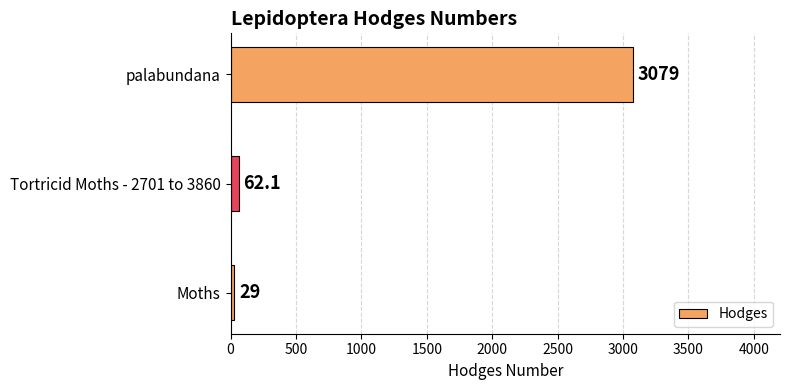

Reading bottom to top, list all the values displayed in this chart.

29.0	62.1	3079.0